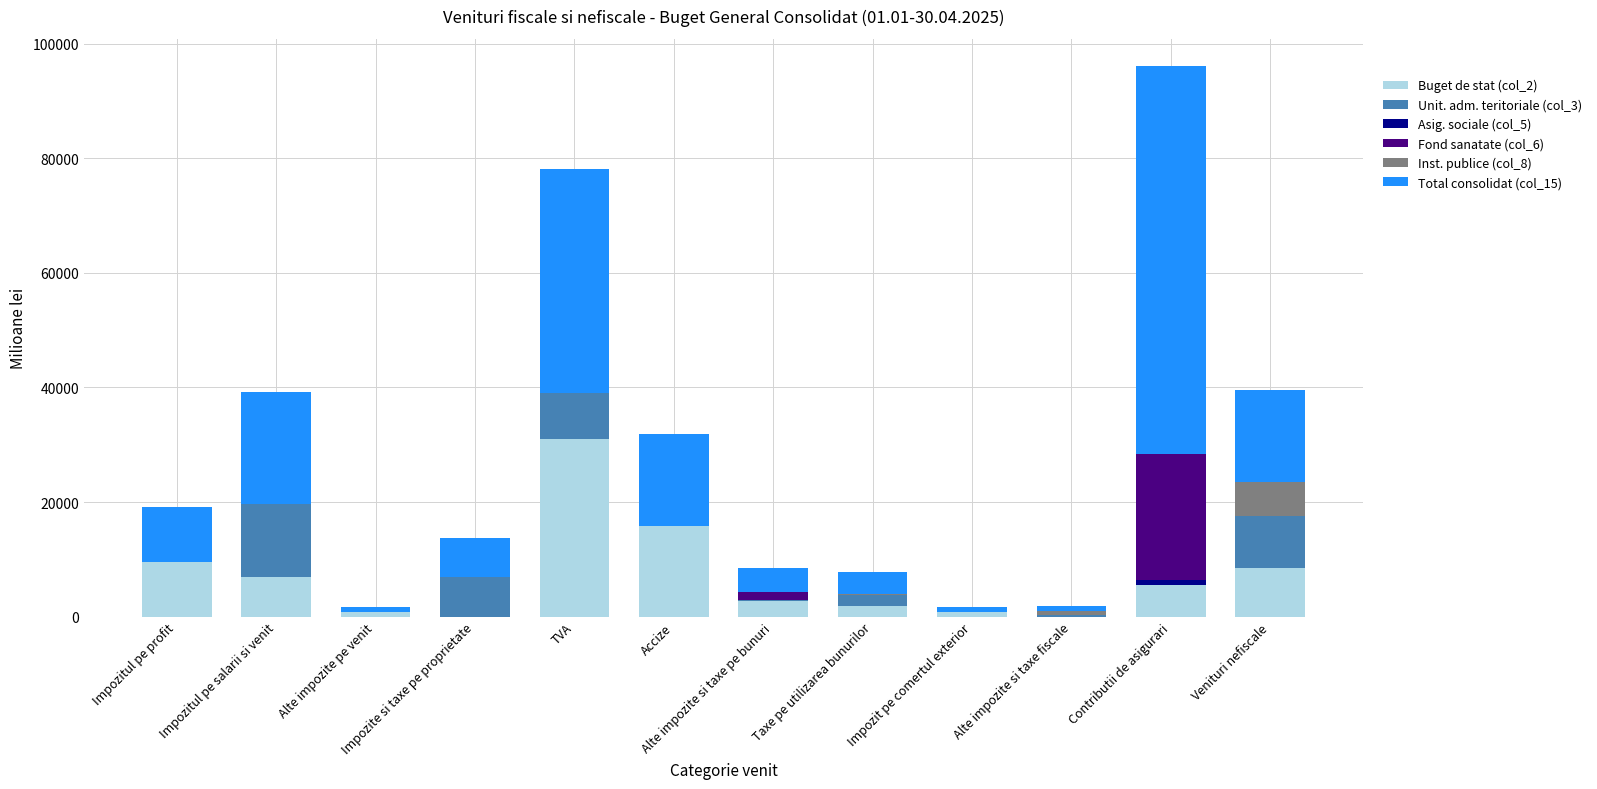

What is the highest value of the Buget de stat (col_2) series?

30978.1